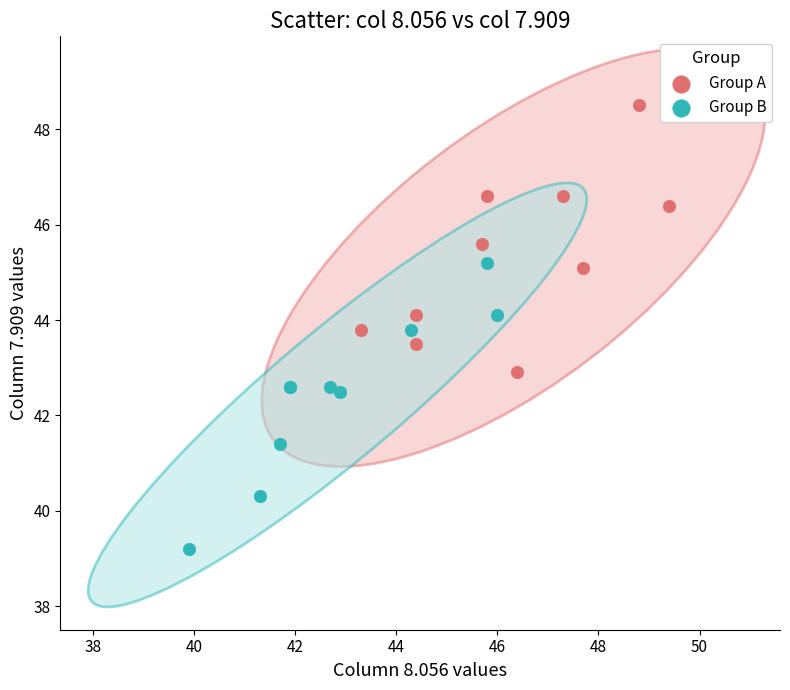

Which series reaches the minimum Y coordinate?

Group B